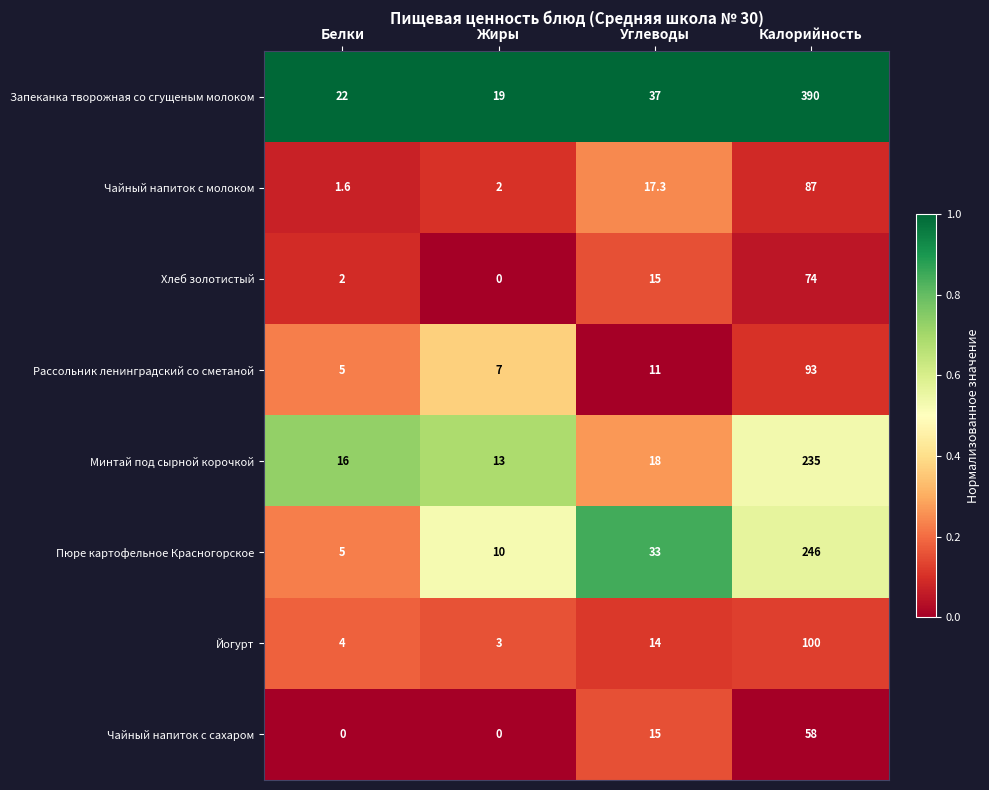

At how many categories does at least one series exceed 0?

4